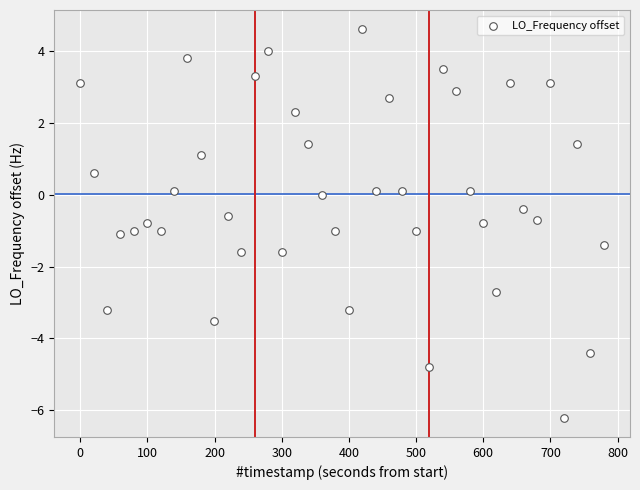

What is the range of Y values (max minus min)?

10.8